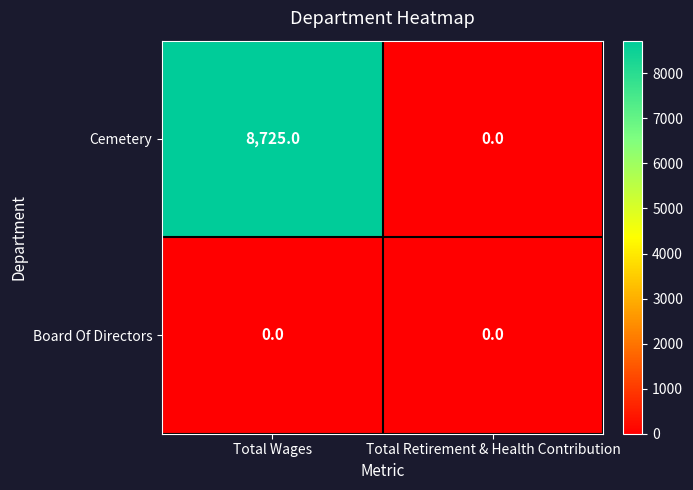

The value of Cemetery at Total Wages is 8725. True or false?

True